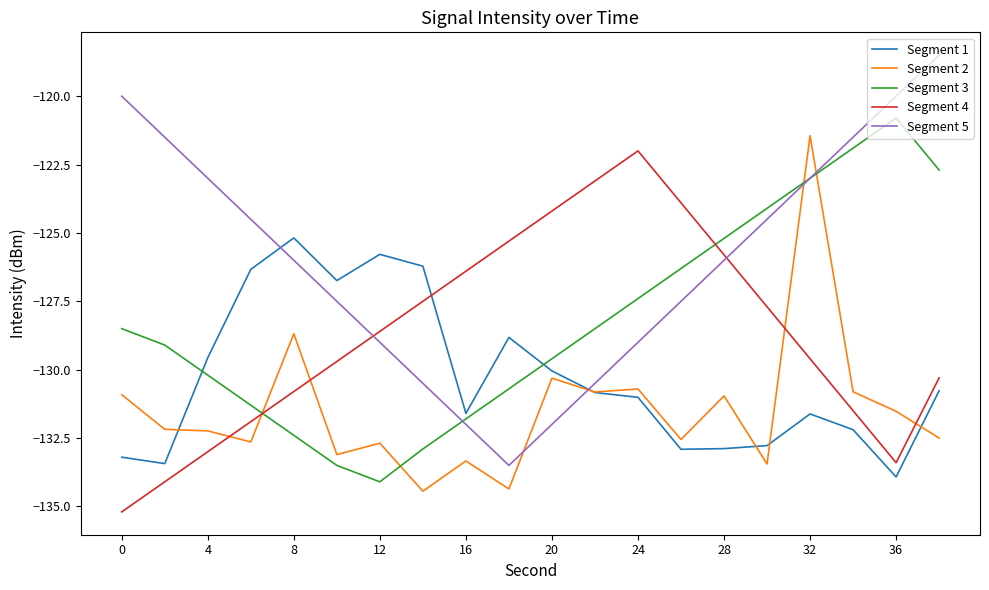

True or false: Segment 4 has more than 0 interior local peaks.

True